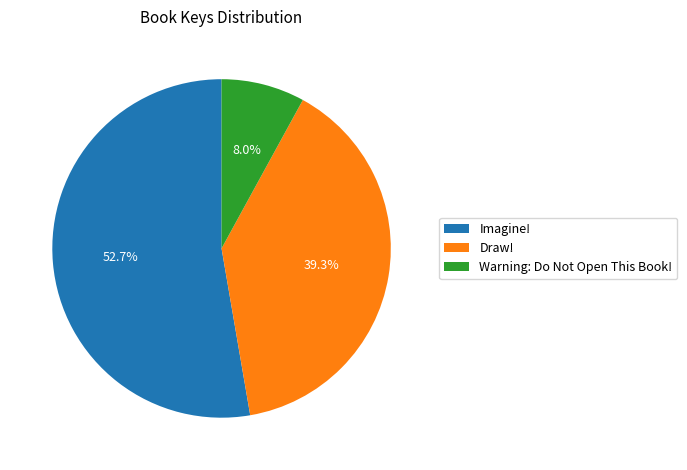

True or false: Draw! accounts for 39% of the total.

True